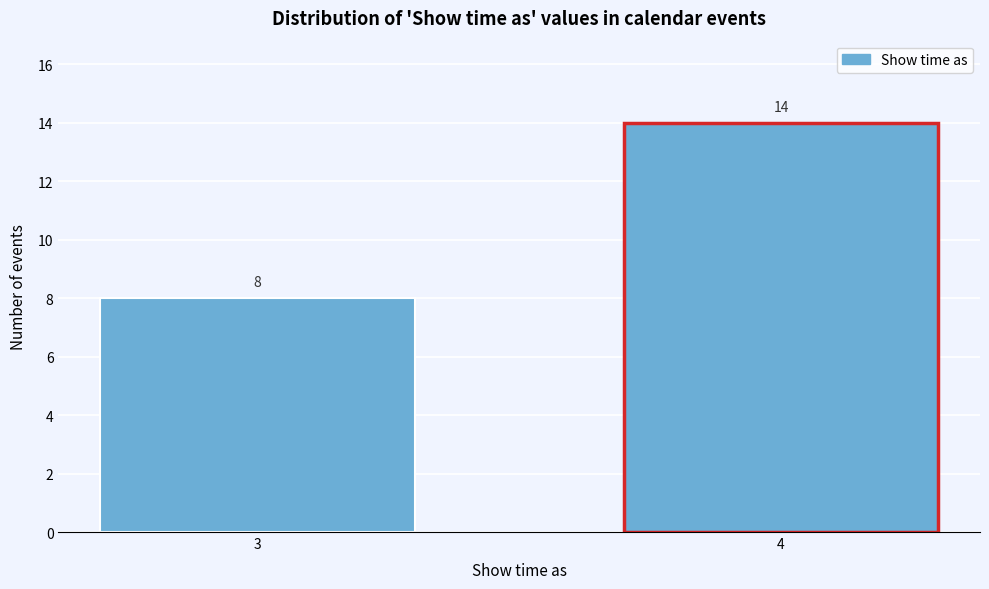

Reading right to left, list all the values displayed in this chart.

14	8